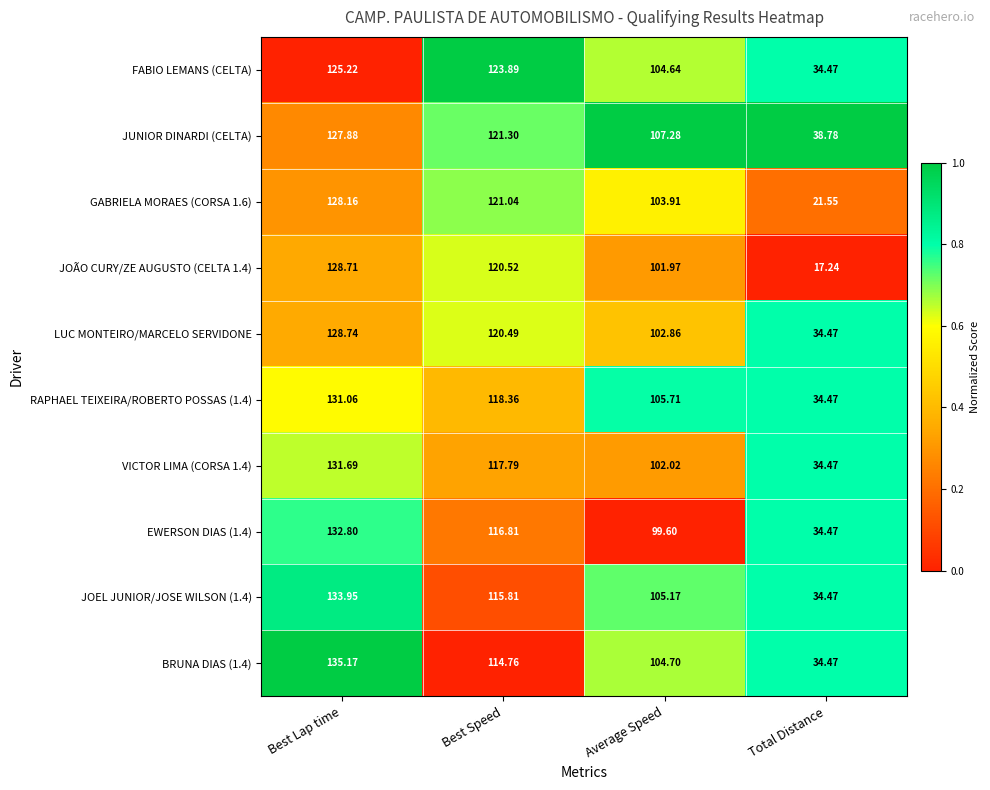

At which label does VICTOR LIMA (CORSA 1.4) first exceed 117?

Best Lap time